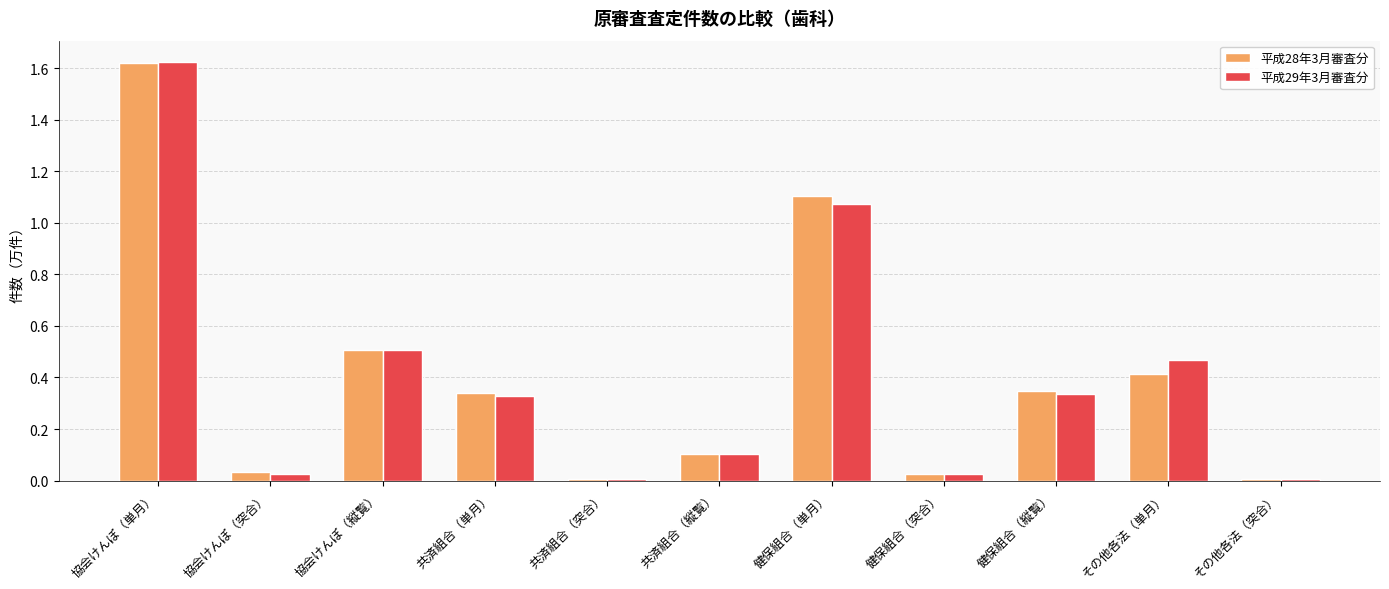

What is the label of the 4th bar from the left?

共済組合（単月）